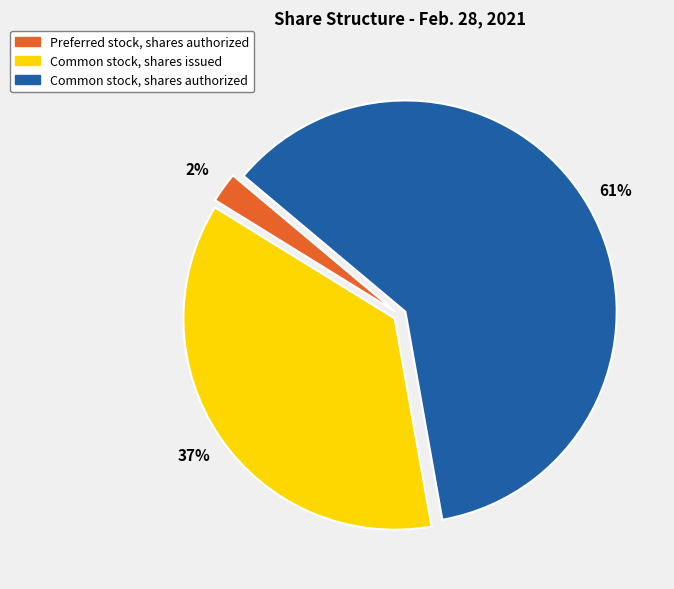

Which has a higher value, Common stock, shares authorized or Common stock, shares issued?

Common stock, shares authorized